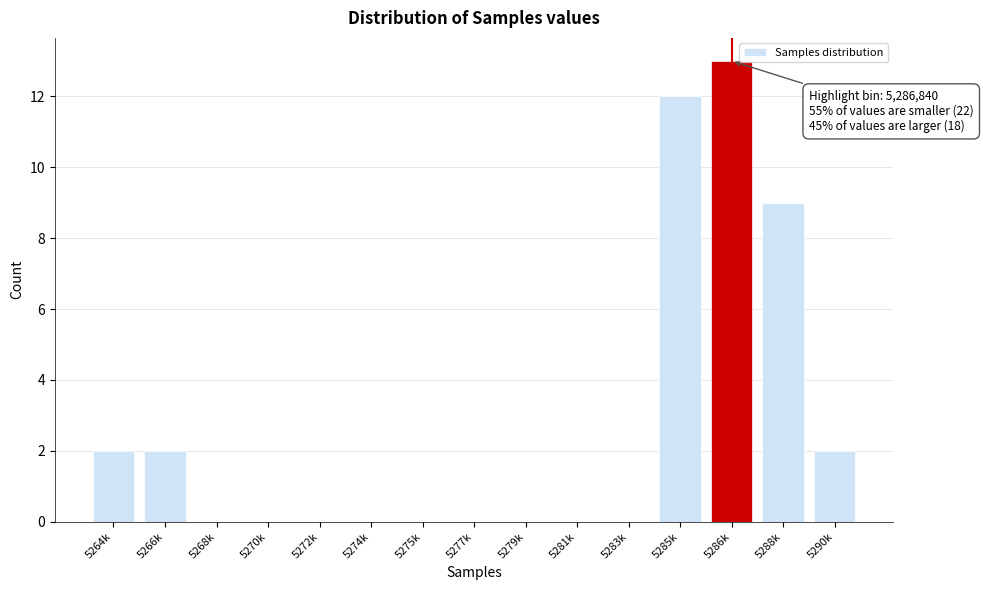

Reading right to left, extract all data points from this chart.

5290k=2	5288k=9	5286k=13	5285k=12	5283k=0	5281k=0	5279k=0	5277k=0	5275k=0	5274k=0	5272k=0	5270k=0	5268k=0	5266k=2	5264k=2